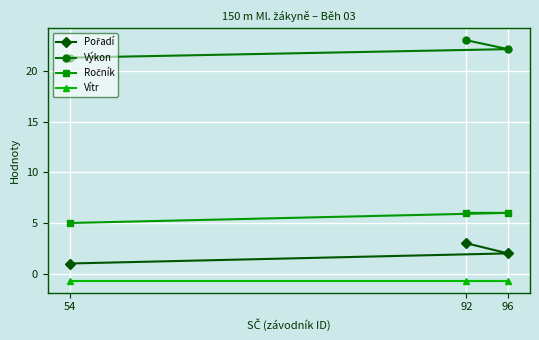

What is the maximum value shown in the chart?

23.1